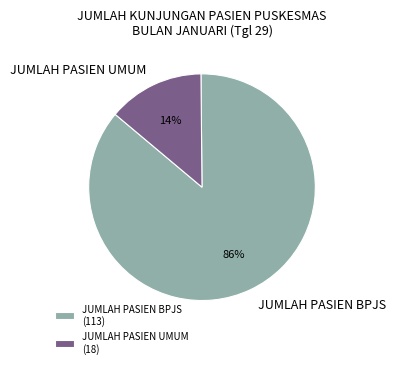

Count the number of slices in the pie.

2